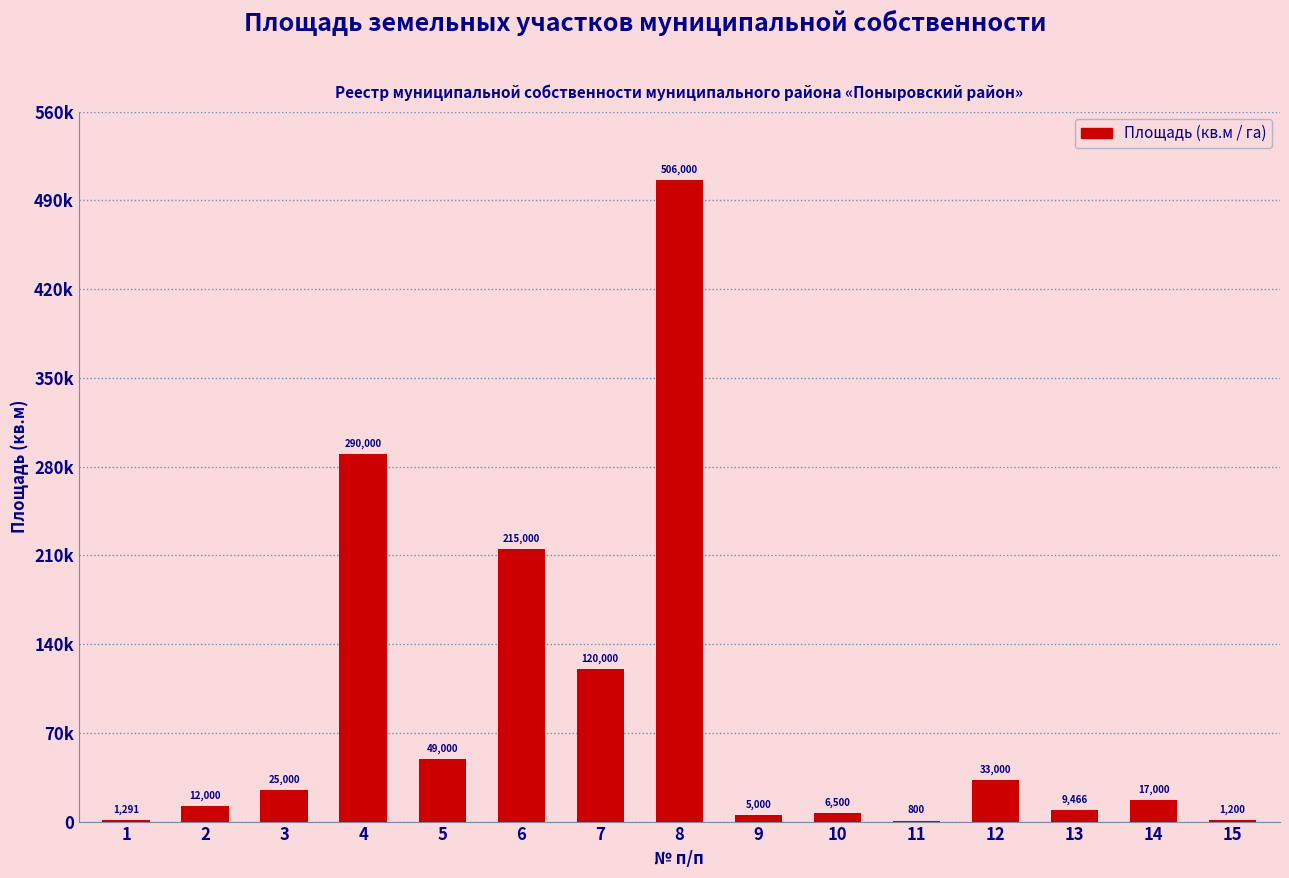

The value at 6 is 137568. True or false?

False